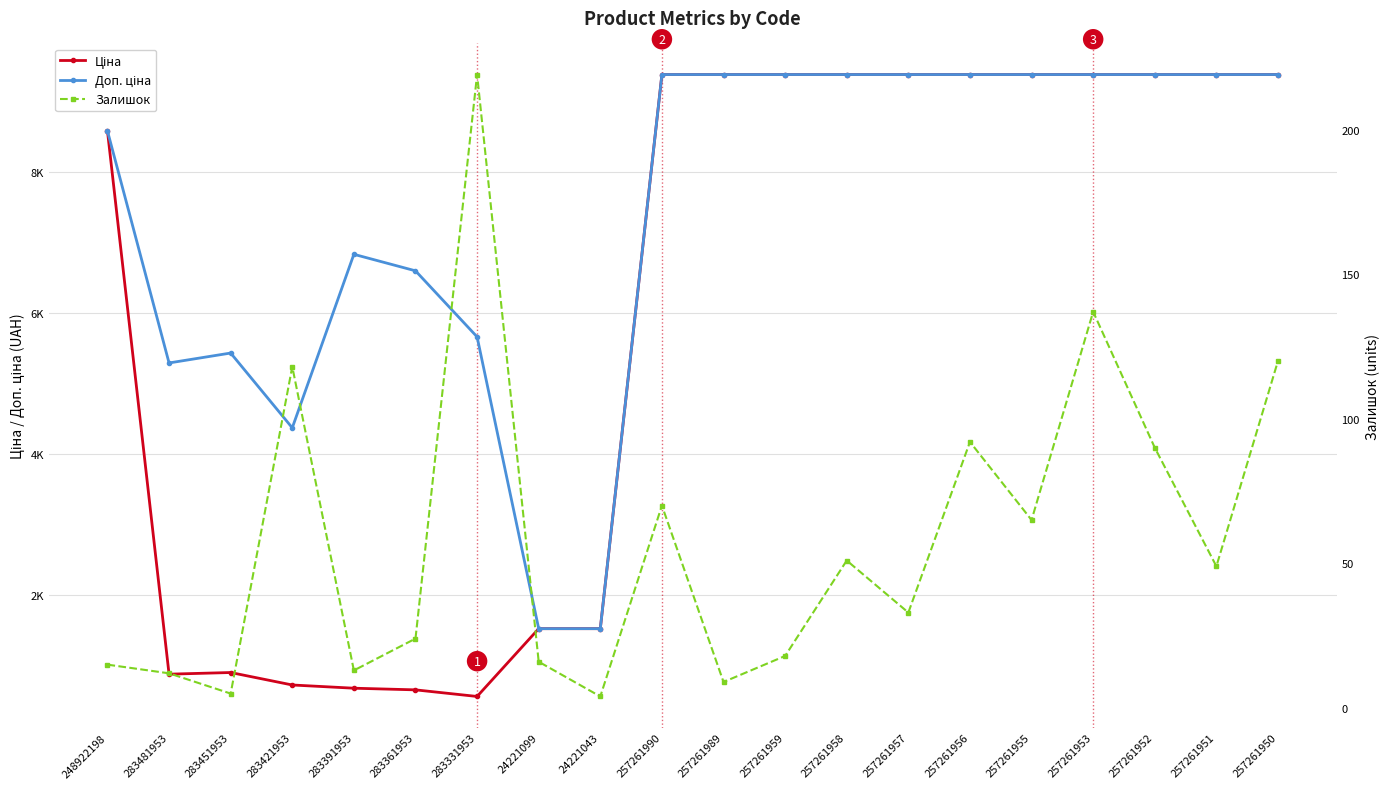

True or false: Доп. ціна has a value of 1527.0 at 24221099.

True